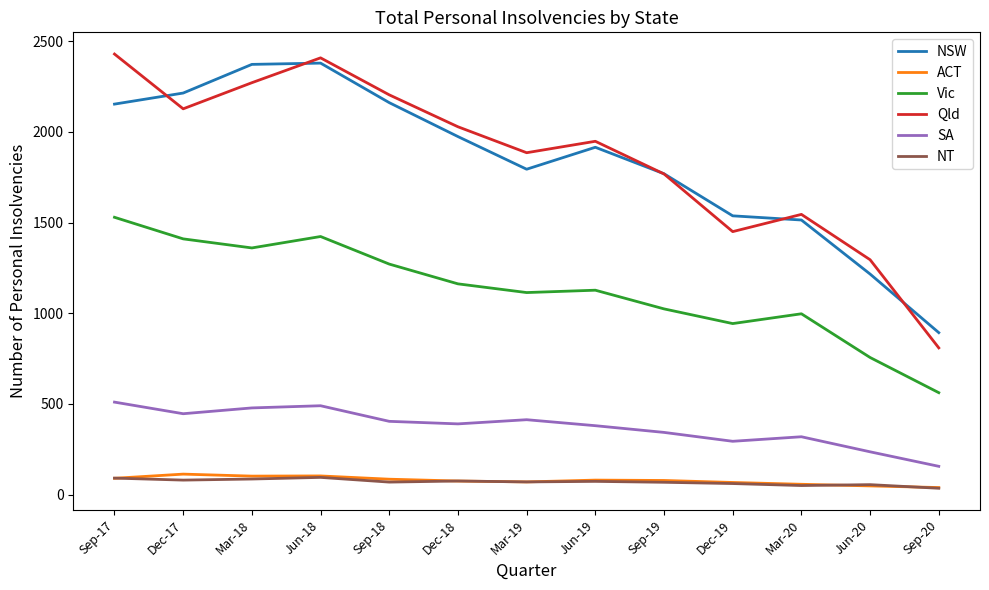

True or false: Vic and SA cross at least once.

False